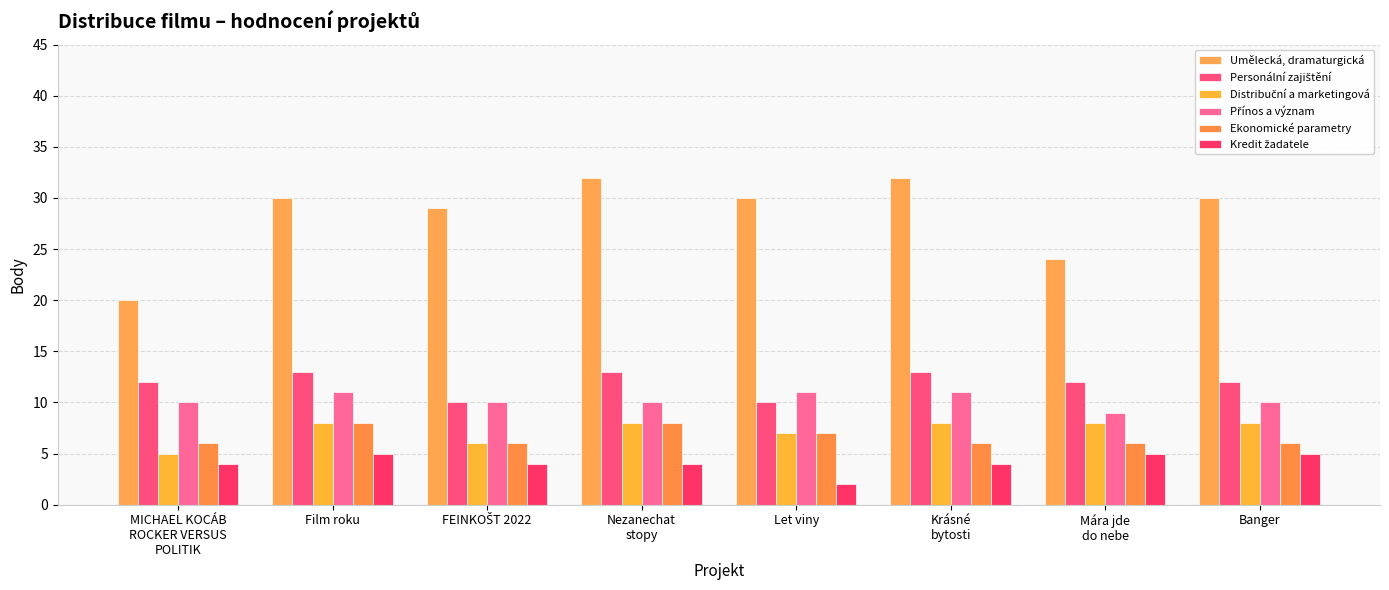

At Mára jde
do nebe, list the series in order from largest to smallest.

Umělecká, dramaturgická, Personální zajištění, Přínos a význam, Distribuční a marketingová, Ekonomické parametry, Kredit žadatele